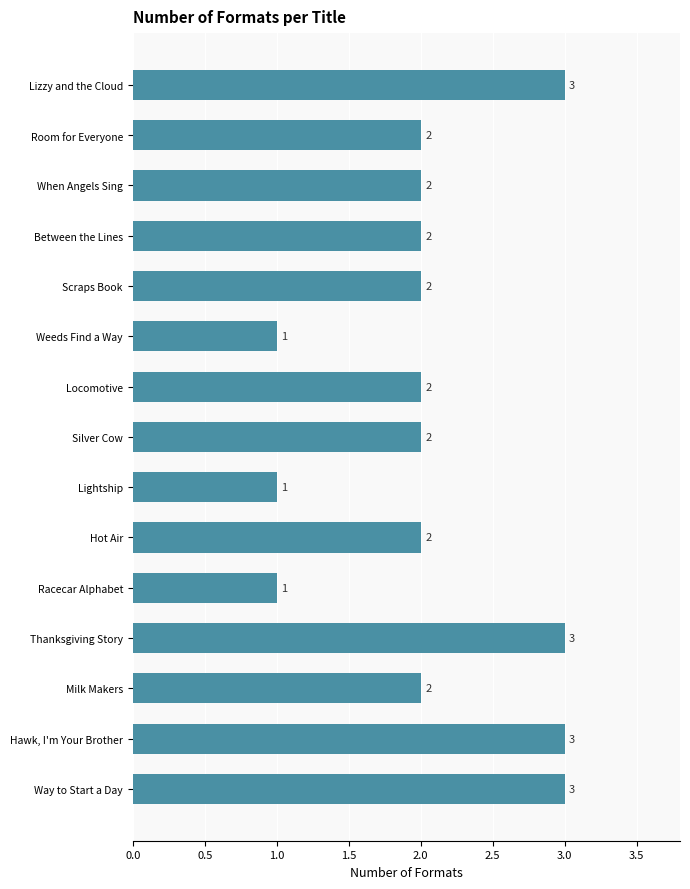

What is the greatest value displayed?

3